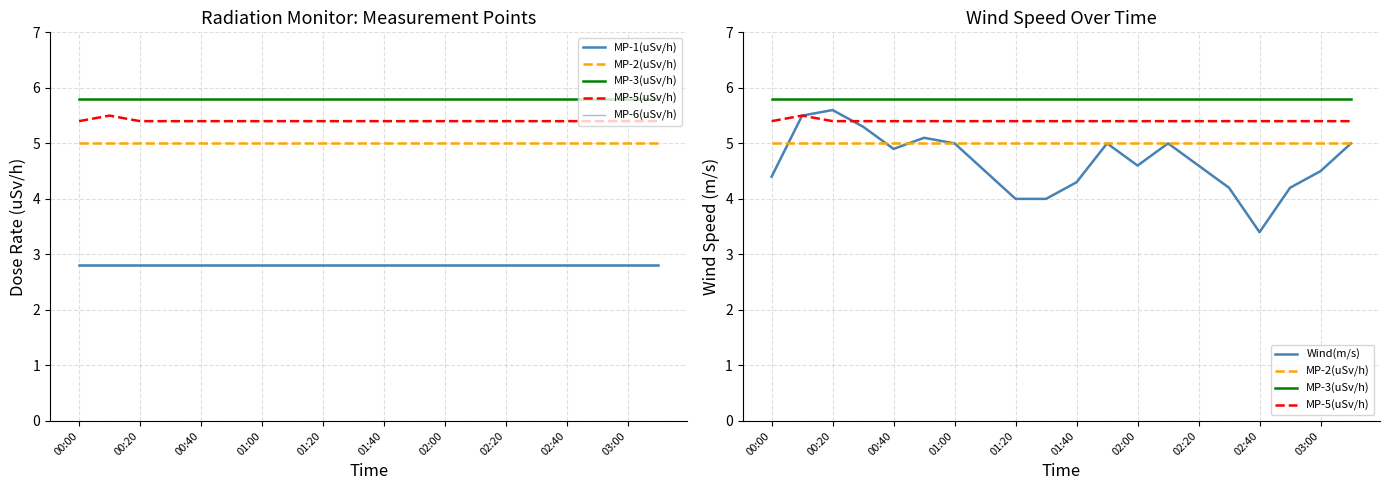

The value of MP-1(uSv/h) at 00:00 is 4.6. True or false?

False